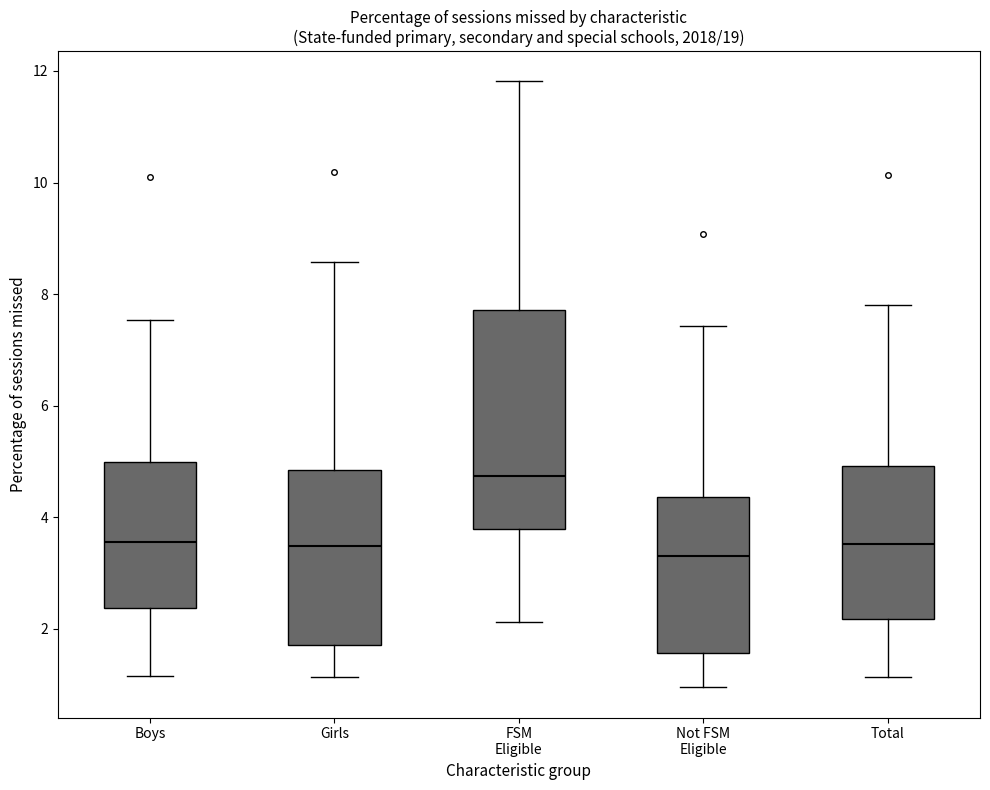

Comparing the boxes themselves (not the whiskers), which one is the tallest?

FSM Eligible